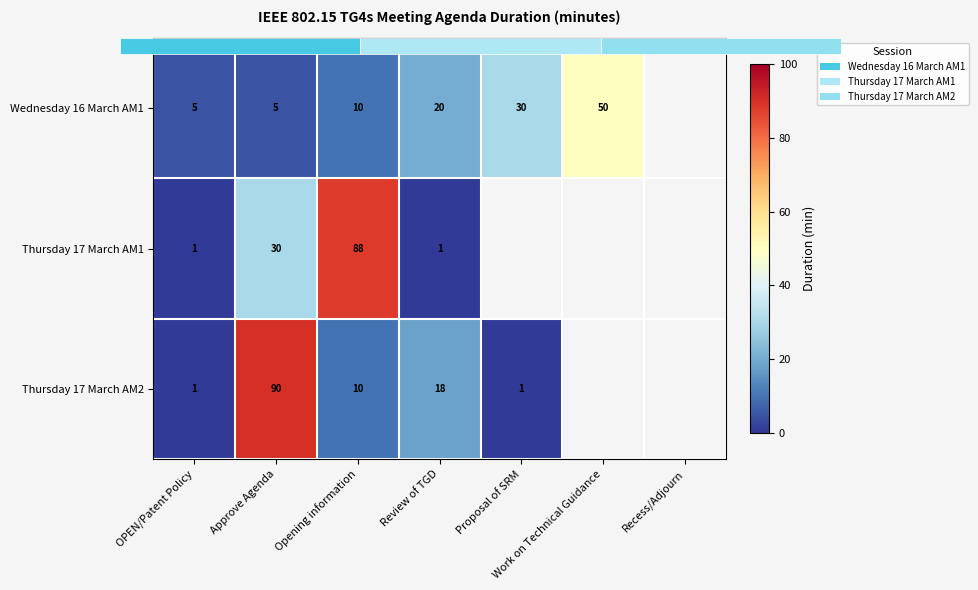

What is the difference between the maximum and minimum values in the Wednesday 16 March AM1 series?

45.0